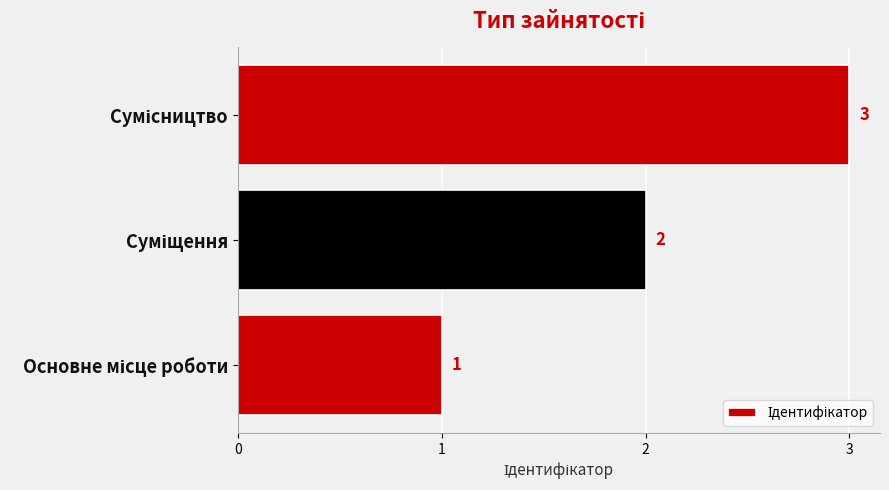

Count the values in the range 1 to 3.

3